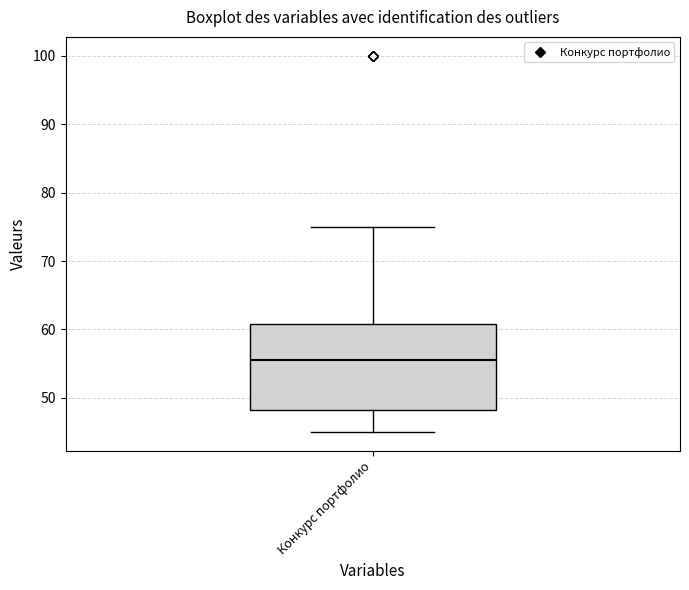

Read this box plot against the y-axis: the position of the median line, the range covered by the box, and the ends of both whiskers. The values are not printed on the chart, so give them approximately, as read against the axis.

median 56, box 48 to 61, whiskers 45 to 75